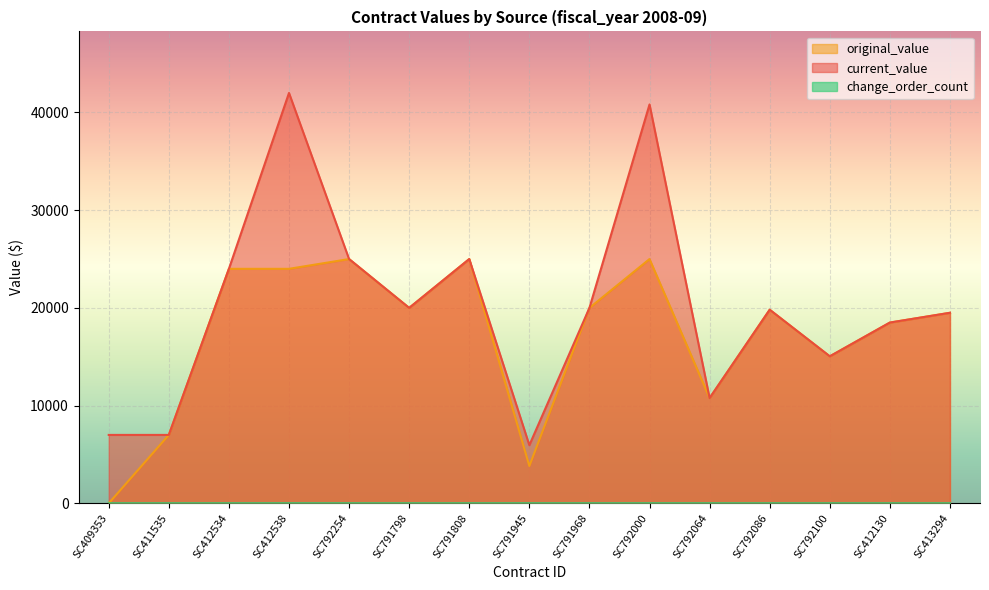

Which series has the largest total across all categories?

current_value